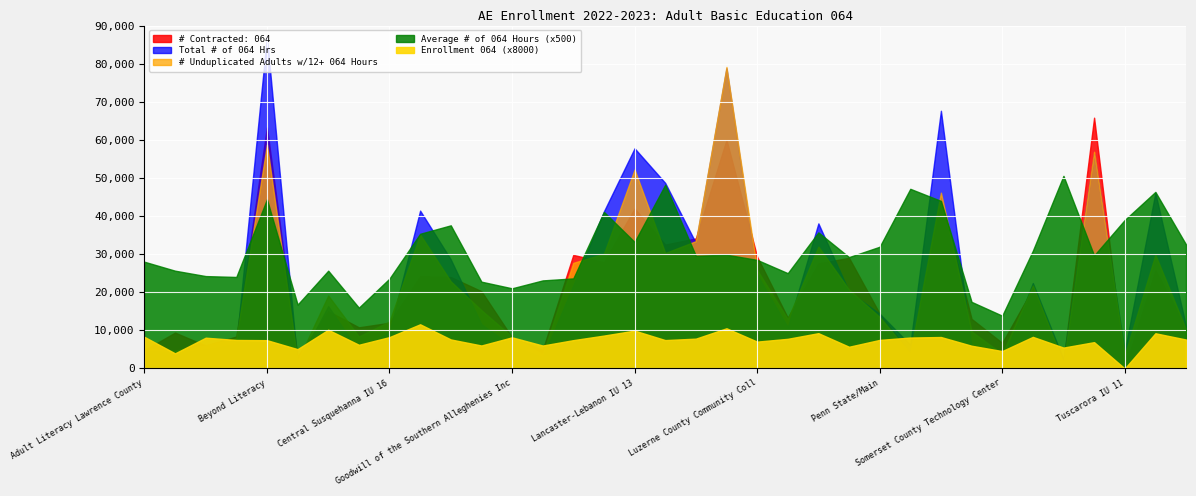

The Total # of 064 Hrs series shows 17381.8 at Northampton Co Area CC/Main. True or false?

False